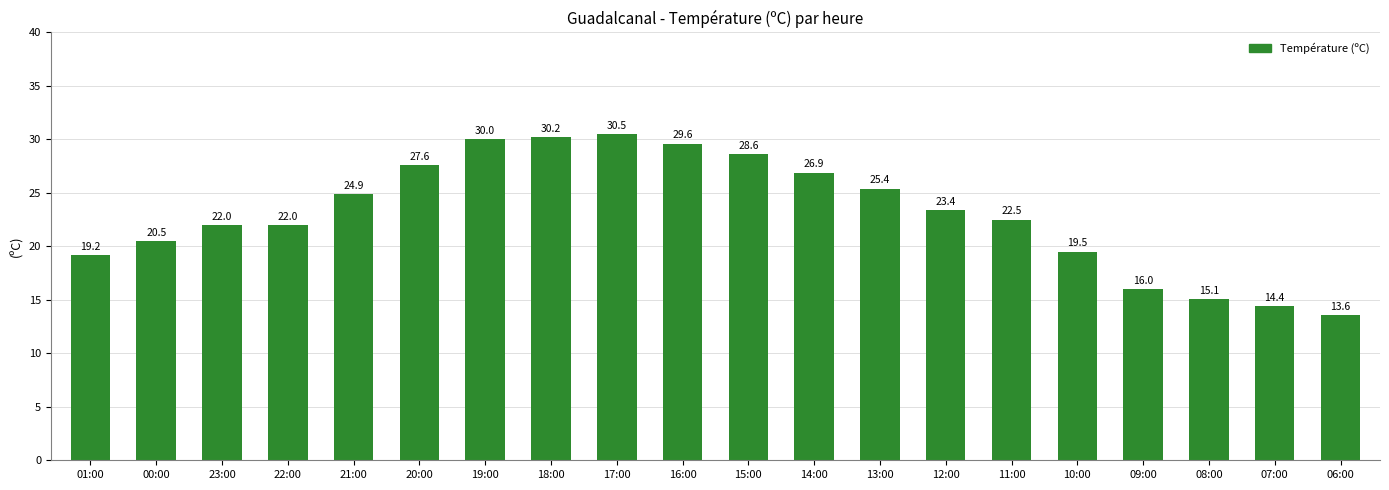

What is the label of the 3rd bar from the left?

23:00